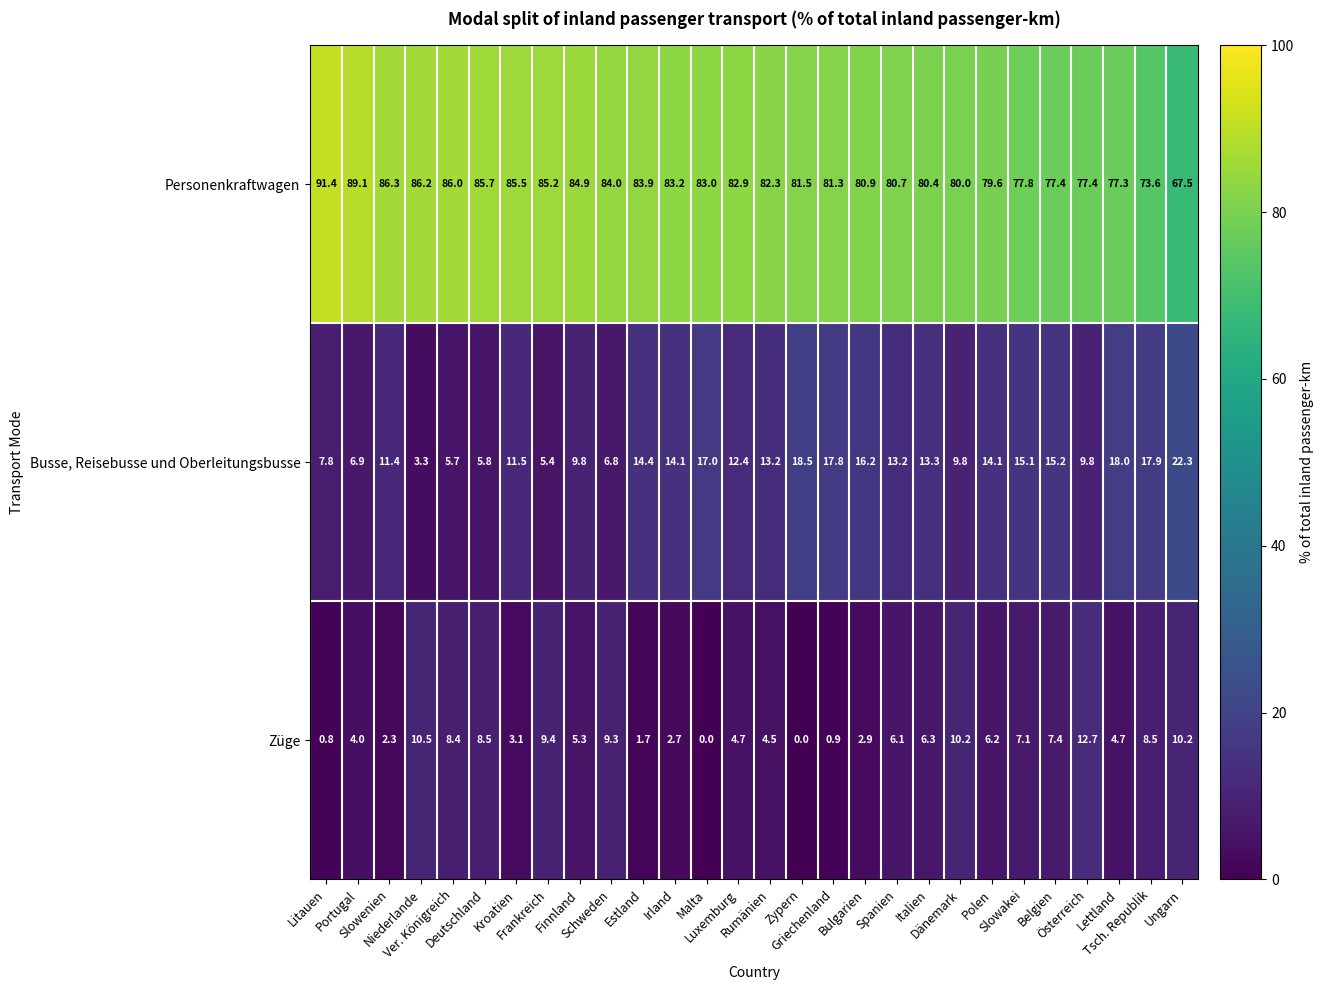

What is the greatest value displayed?

91.4